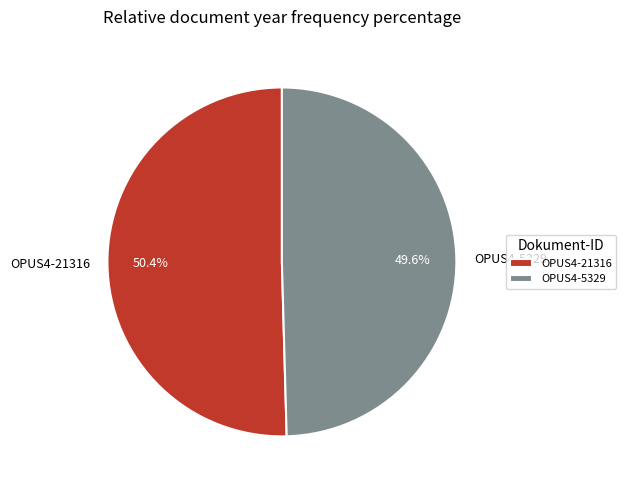

How many segments does this pie chart have?

2